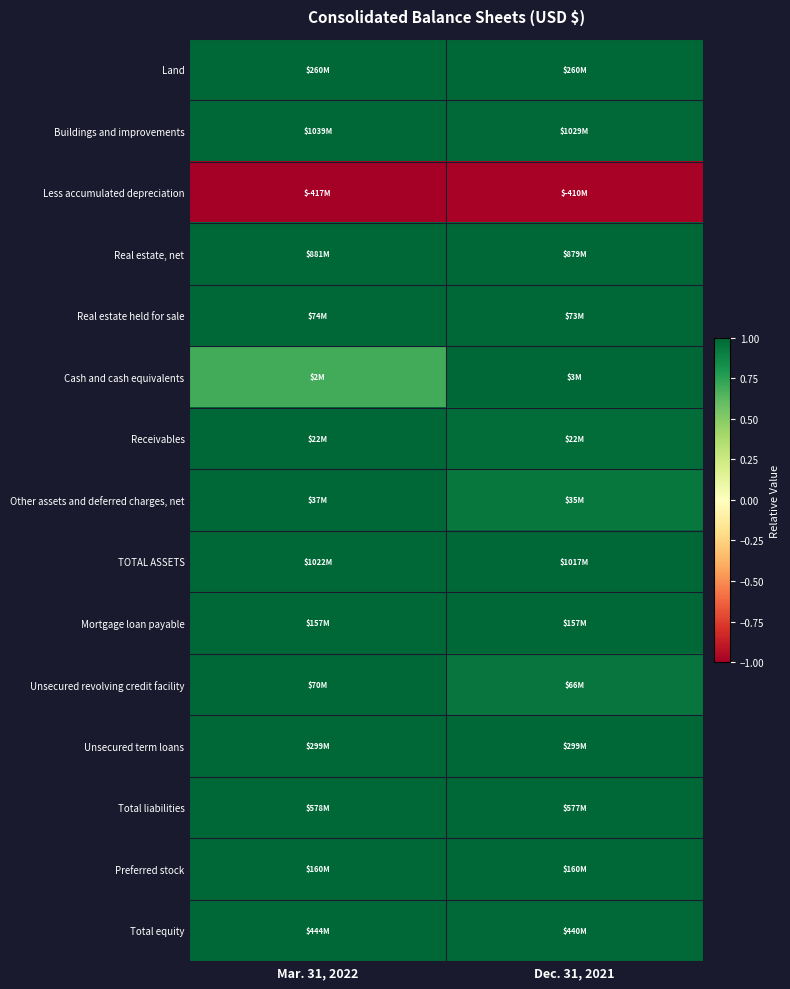

Which has a higher value, Mar. 31, 2022 or Dec. 31, 2021?

Mar. 31, 2022